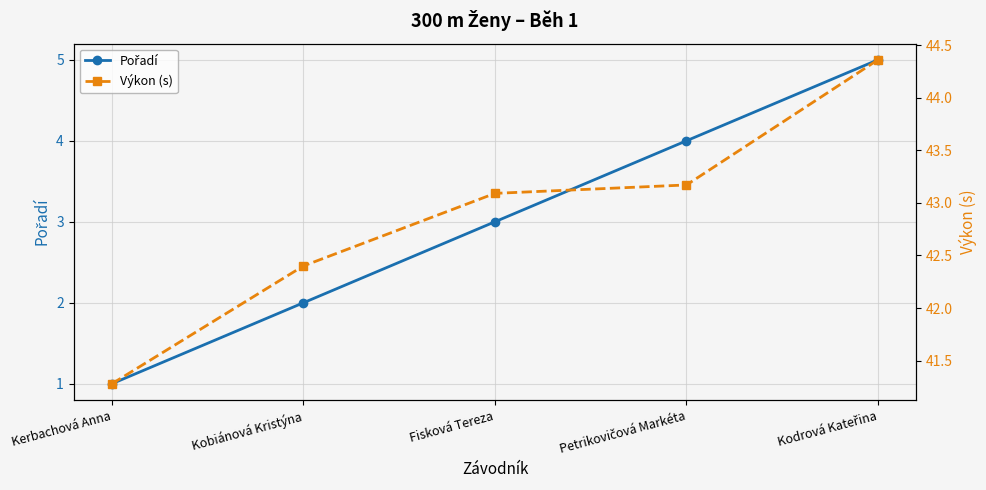

Reading left to right, list all the values displayed in this chart.

Pořadí: Kerbachová Anna=1.0	Kobiánová Kristýna=2.0	Fisková Tereza=3.0	Petrikovičová Markéta=4.0	Kodrová Kateřina=5.0
Výkon (s): Kerbachová Anna=41.3	Kobiánová Kristýna=42.4	Fisková Tereza=43.1	Petrikovičová Markéta=43.2	Kodrová Kateřina=44.4